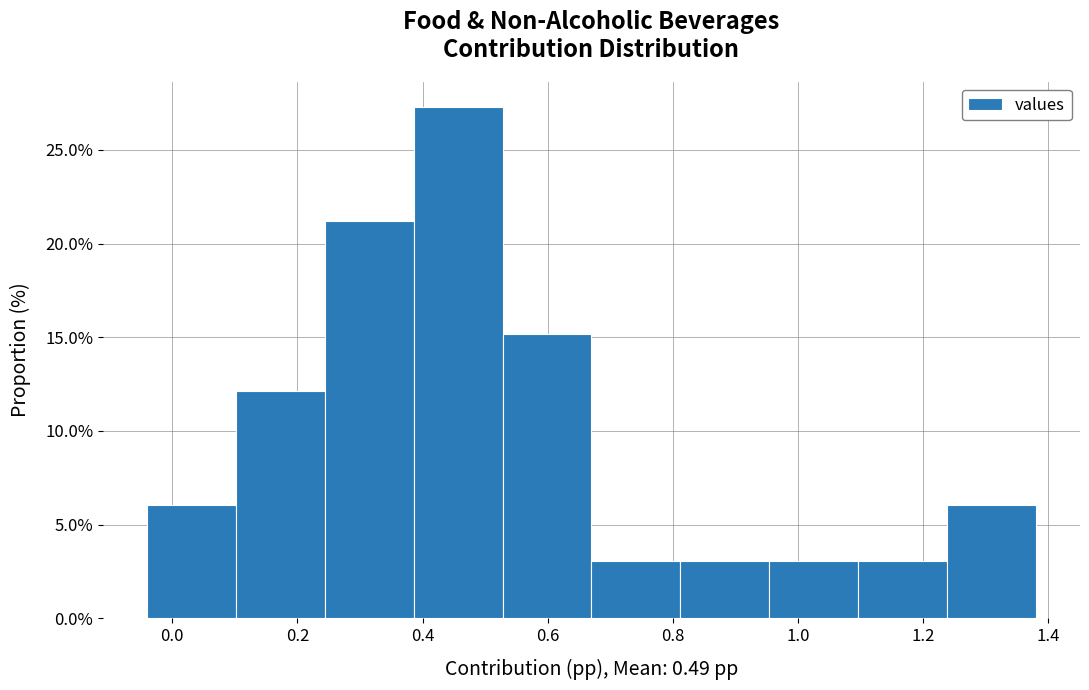

Reading left to right, transcribe this chart: for each bar, give the range it covers on the x-axis and its height. Neither the bar edges nor the heights are printed on the chart, so give them approximately, as read against the axes.

-0.040 to 0.102: 6.0
0.102 to 0.244: 12.0
0.244 to 0.386: 21.0
0.386 to 0.528: 27.5
0.528 to 0.670: 15.0
0.670 to 0.812: 3.0
0.812 to 0.954: 3.0
0.954 to 1.096: 3.0
1.096 to 1.238: 3.0
1.238 to 1.380: 6.0